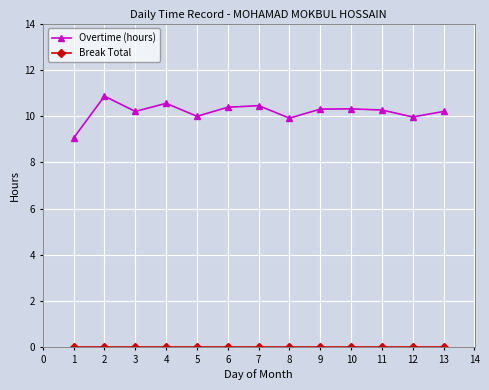

At which category does Overtime (hours) reach its first local valley?

3